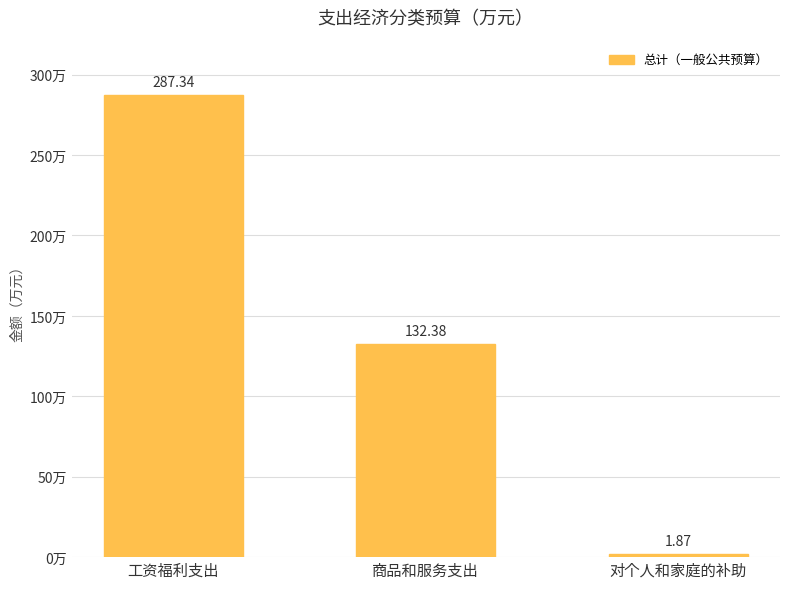

What is the label of the 1st bar from the right?

对个人和家庭的补助